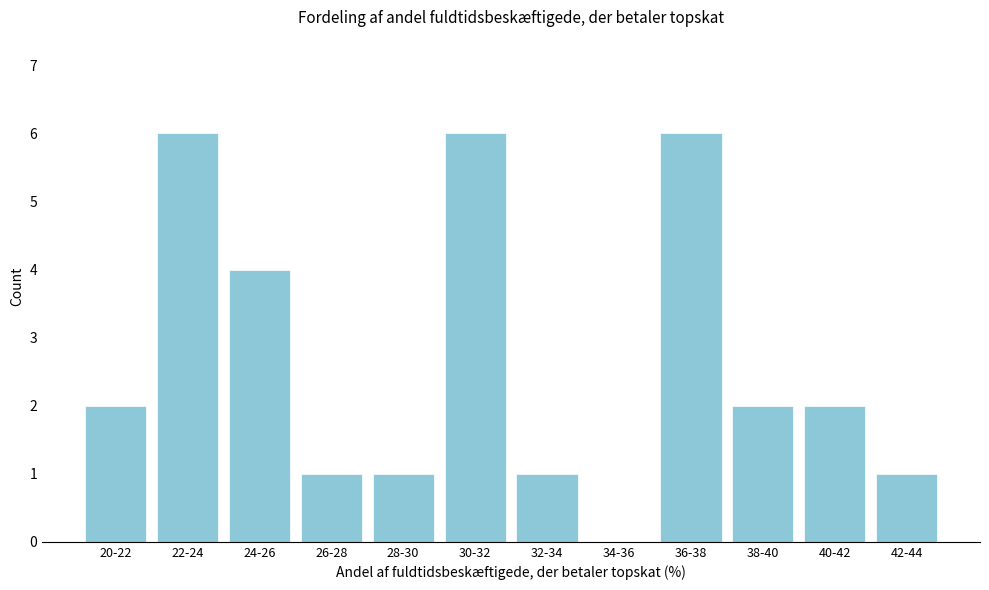

Reading left to right, list all the values displayed in this chart.

20-22=2	22-24=6	24-26=4	26-28=1	28-30=1	30-32=6	32-34=1	34-36=0	36-38=6	38-40=2	40-42=2	42-44=1